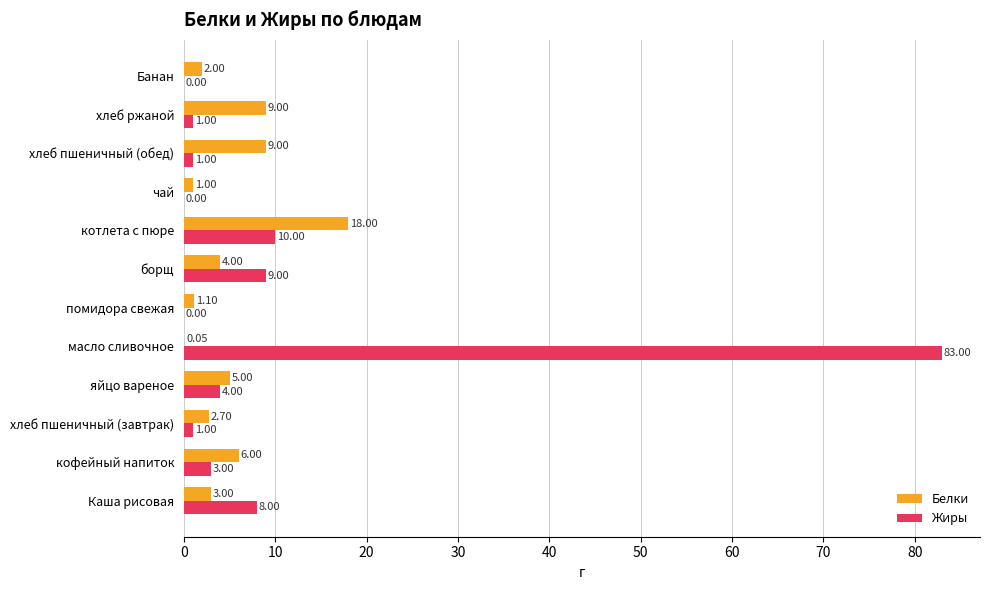

What is the sum of all Белки values?

60.9